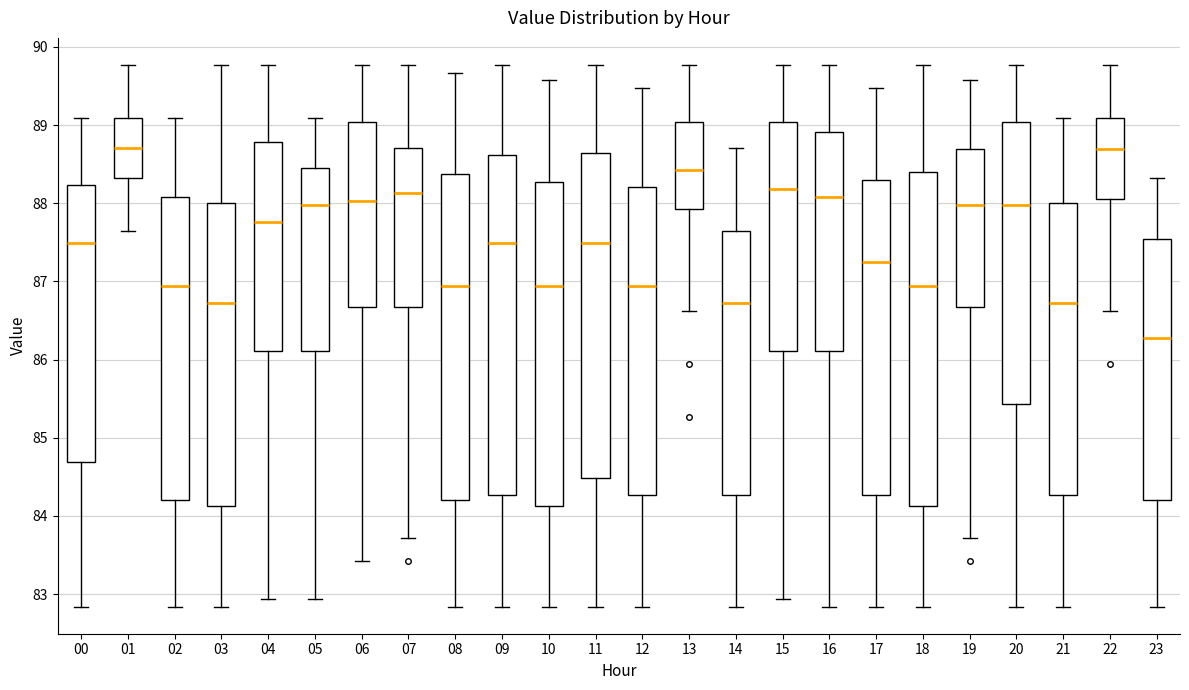

Reading left to right, transcribe this box plot: for each box, give where its median line is, the range the box spans, and where its two whiskers end, as read against the y-axis. The values are not printed on the chart, so give them approximately, as read against the axis.

00: median 87.5, box 84.7 to 88.2, whiskers 82.8 to 89.1
01: median 88.7, box 88.3 to 89.1, whiskers 87.6 to 89.8
02: median 86.9, box 84.2 to 88.1, whiskers 82.8 to 89.1
03: median 86.7, box 84.1 to 88.0, whiskers 82.8 to 89.8
04: median 87.8, box 86.1 to 88.8, whiskers 82.9 to 89.8
05: median 88.0, box 86.1 to 88.5, whiskers 82.9 to 89.1
06: median 88.0, box 86.7 to 89.0, whiskers 83.4 to 89.8
07: median 88.1, box 86.7 to 88.7, whiskers 83.7 to 89.8
08: median 86.9, box 84.2 to 88.4, whiskers 82.8 to 89.7
09: median 87.5, box 84.3 to 88.6, whiskers 82.8 to 89.8
10: median 86.9, box 84.1 to 88.3, whiskers 82.8 to 89.6
11: median 87.5, box 84.5 to 88.6, whiskers 82.8 to 89.8
12: median 86.9, box 84.3 to 88.2, whiskers 82.8 to 89.5
13: median 88.4, box 87.9 to 89.0, whiskers 86.6 to 89.8
14: median 86.7, box 84.3 to 87.6, whiskers 82.8 to 88.7
15: median 88.2, box 86.1 to 89.0, whiskers 82.9 to 89.8
16: median 88.1, box 86.1 to 88.9, whiskers 82.8 to 89.8
17: median 87.3, box 84.3 to 88.3, whiskers 82.8 to 89.5
18: median 86.9, box 84.1 to 88.4, whiskers 82.8 to 89.8
19: median 88.0, box 86.7 to 88.7, whiskers 83.7 to 89.6
20: median 88.0, box 85.4 to 89.0, whiskers 82.8 to 89.8
21: median 86.7, box 84.3 to 88.0, whiskers 82.8 to 89.1
22: median 88.7, box 88.1 to 89.1, whiskers 86.6 to 89.8
23: median 86.3, box 84.2 to 87.5, whiskers 82.8 to 88.3